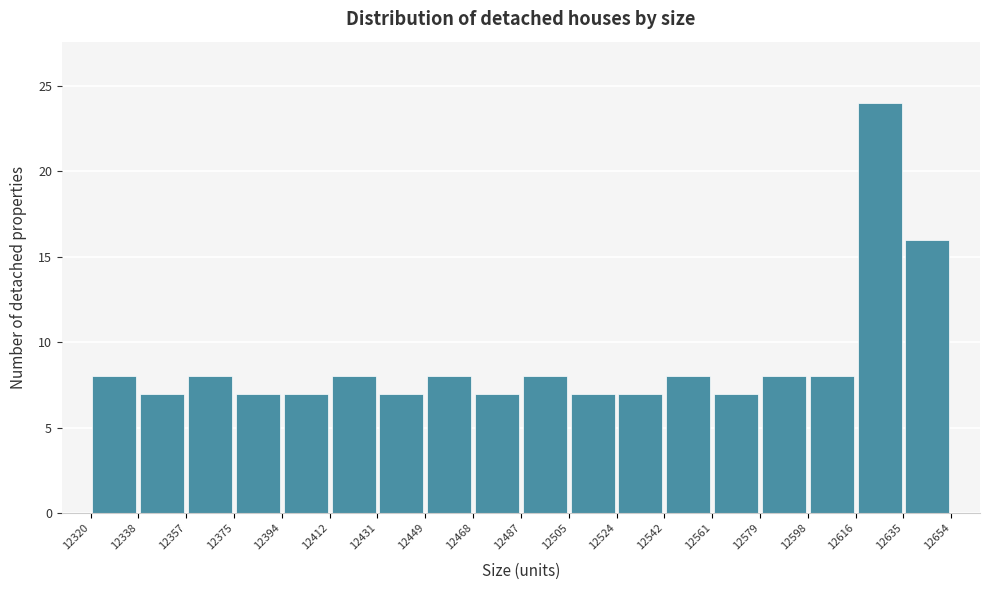

Over which range of the x-axis is the bar tallest?

12616 to 12635